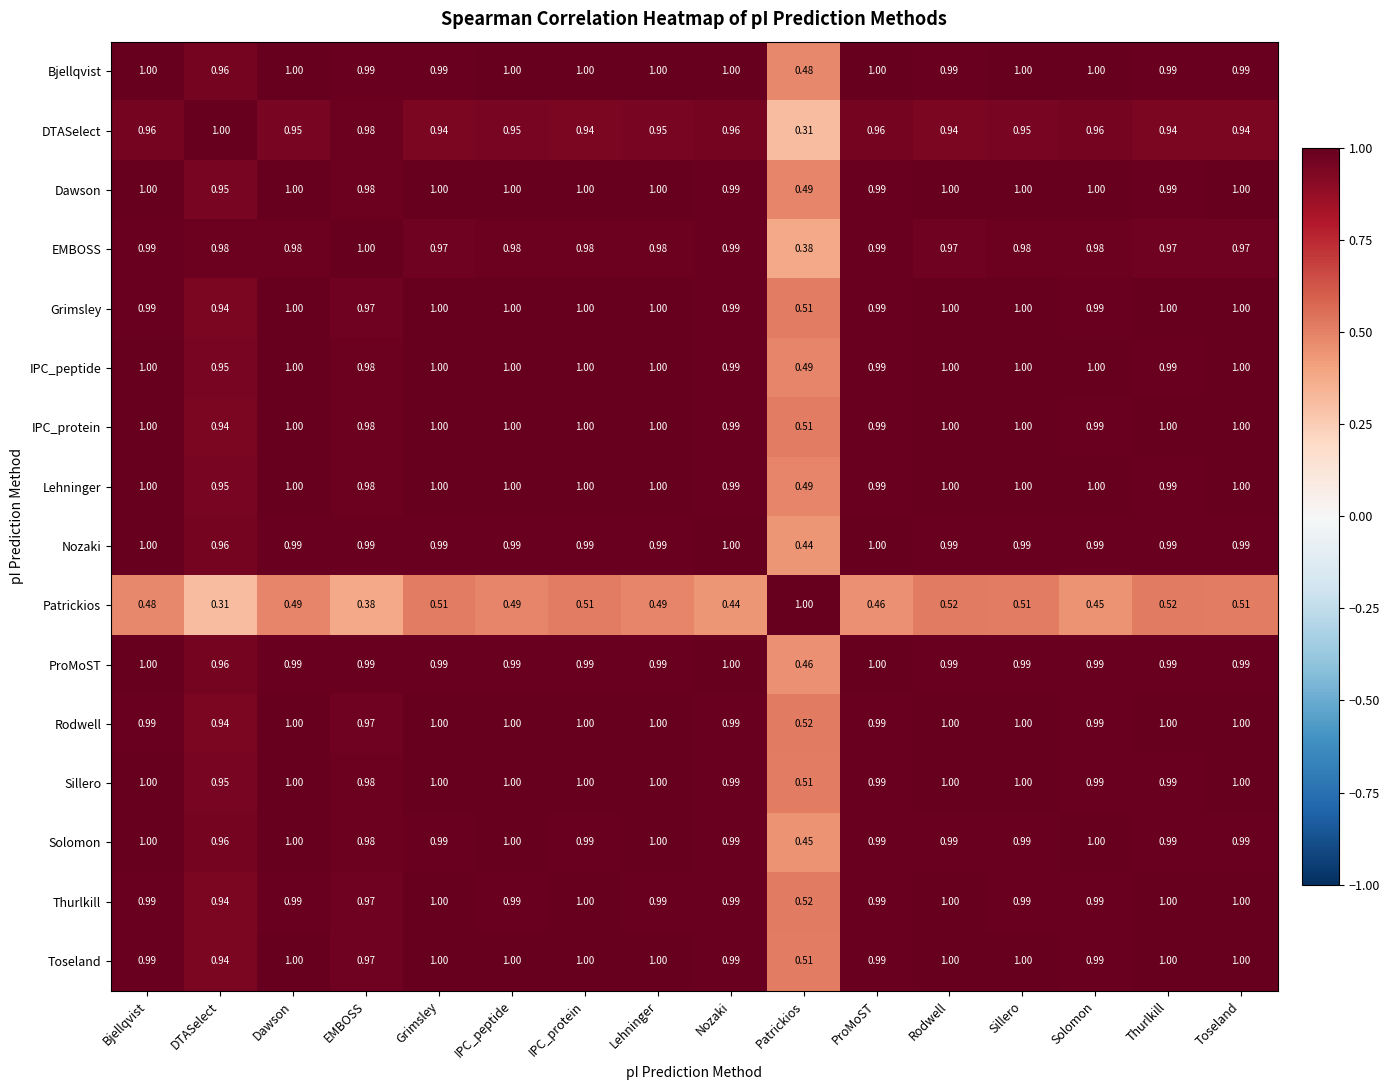

Between Patrickios and ProMoST, which series saw the biggest shift?

DTASelect